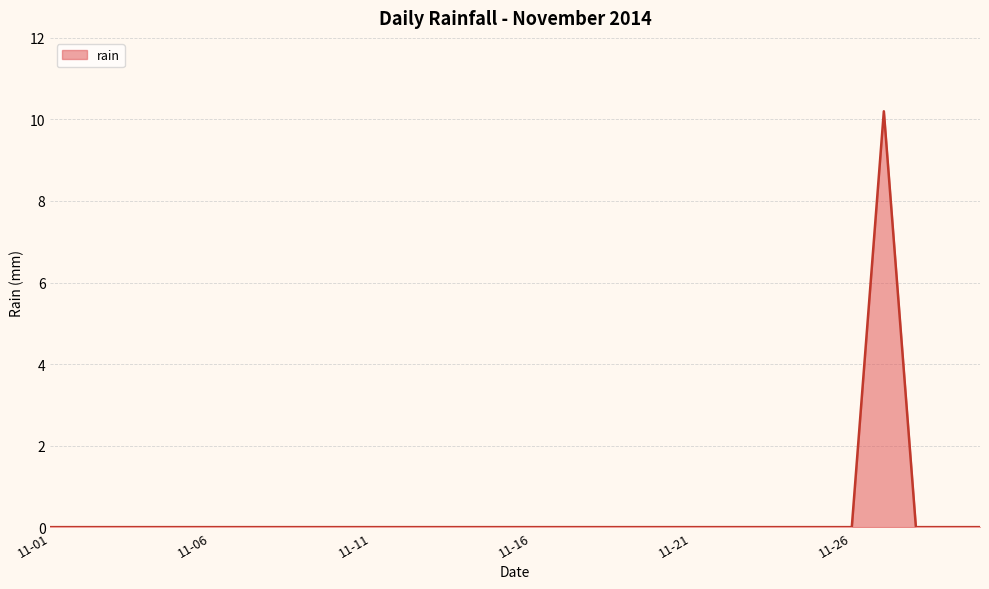

Does the chart display data point markers on the line(s)?

No